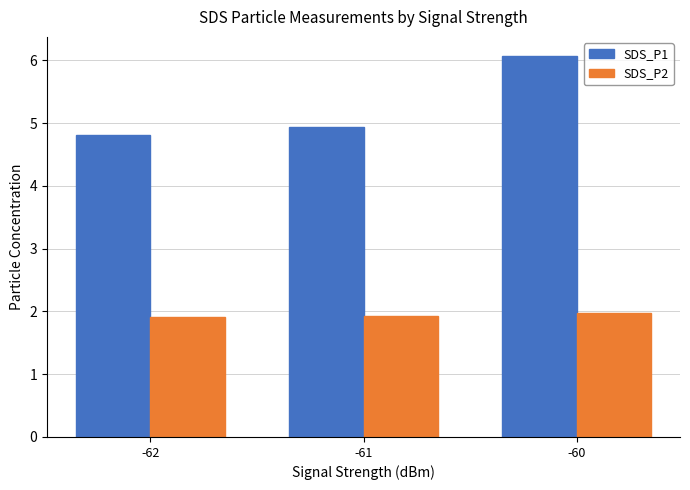

What is the sum of the SDS_P1 values at -60 and -62?

10.9